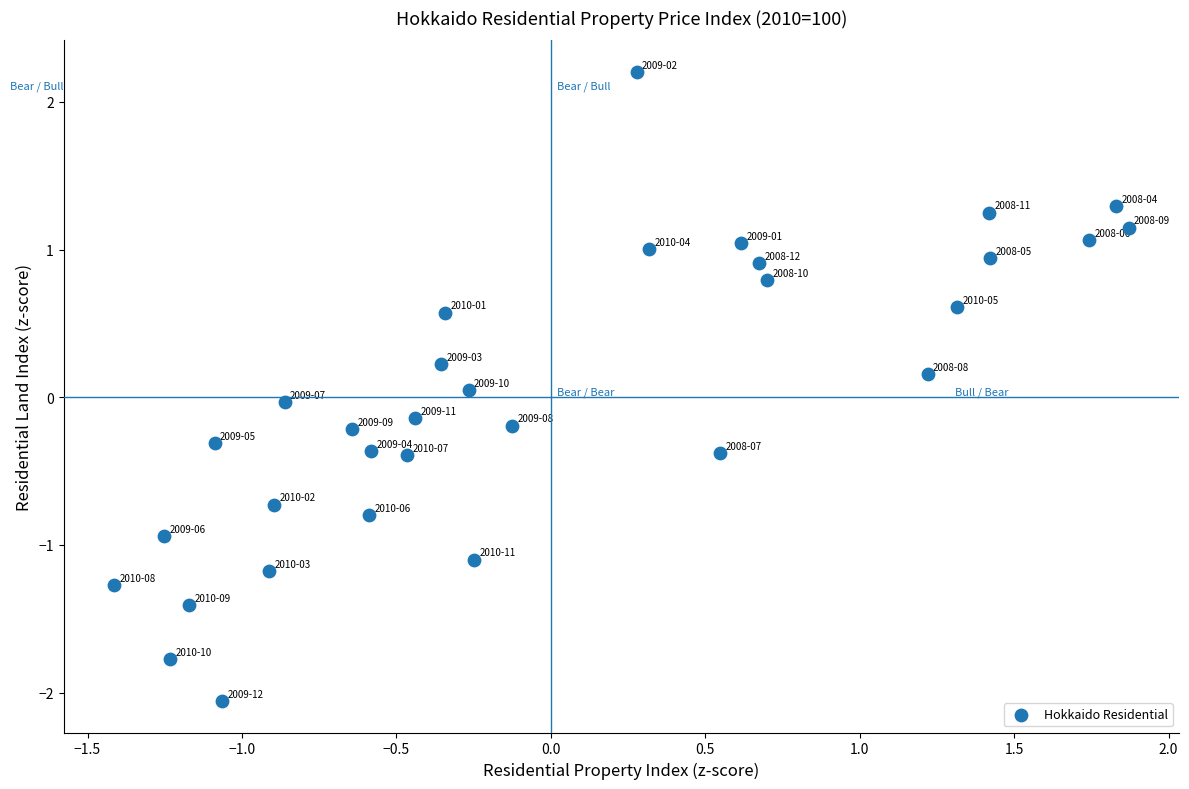

What is the range of Y values (max minus min)?

4.3